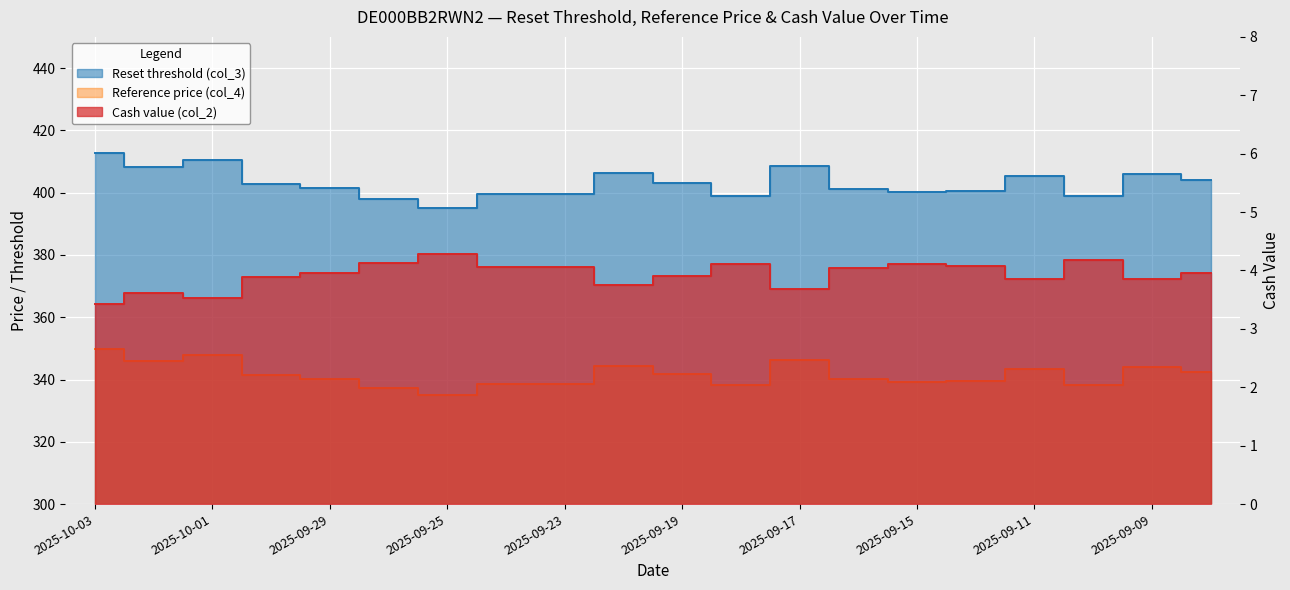

In Reference price (col_4), how many points are lower than both neighbors (excluding endpoints)?

5